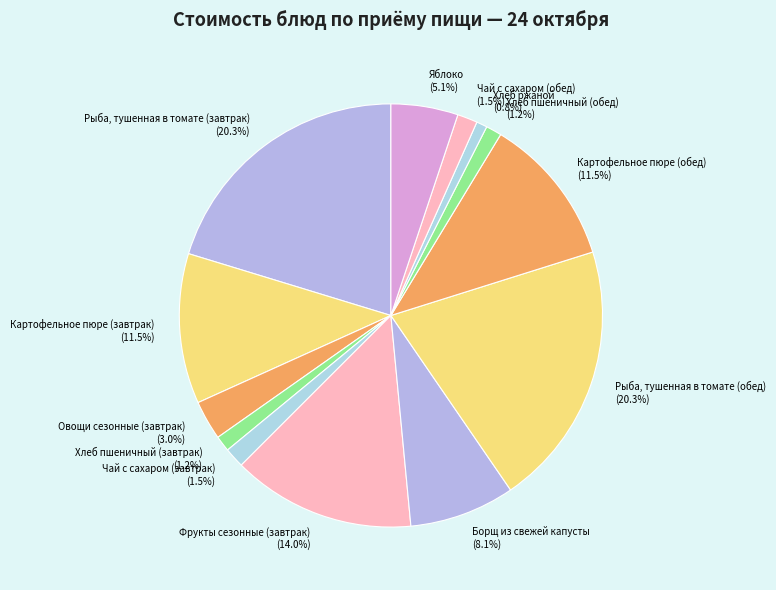

Combined, what portion of the pie is Хлеб пшеничный (обед) and Хлеб ржаной?

2.0%